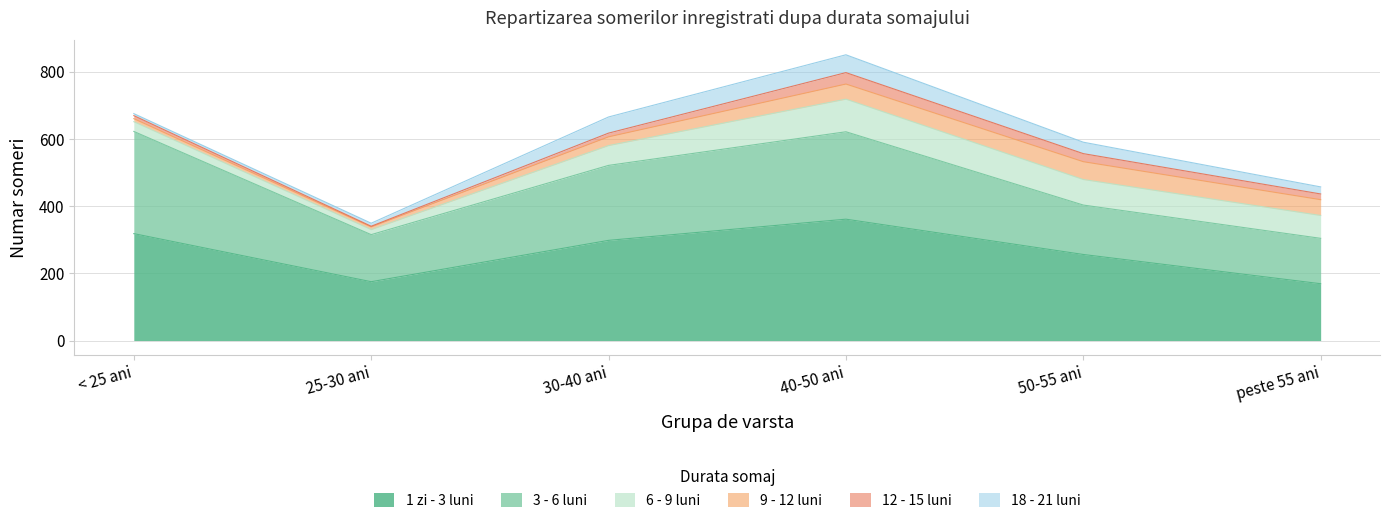

True or false: 3 - 6 luni and 9 - 12 luni intersect in this chart.

False